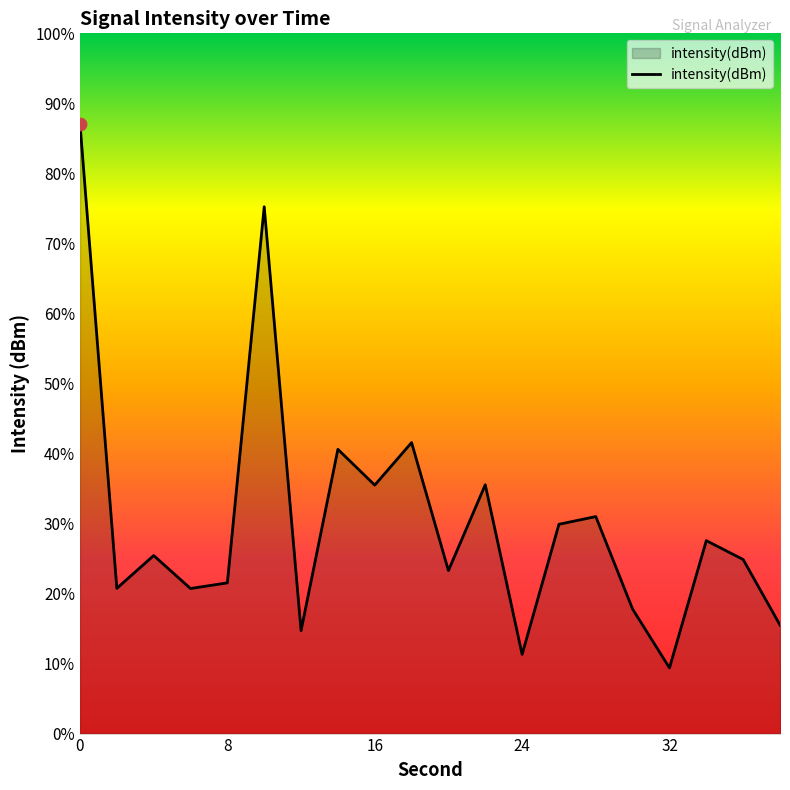

Which has a higher value, 22 or 8?

22